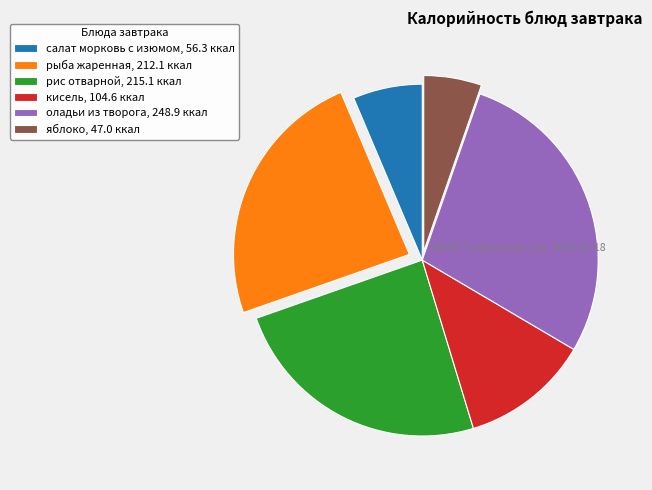

Approximately how many times larger is the value at рыба жаренная compared to оладьи из творога?

0.9